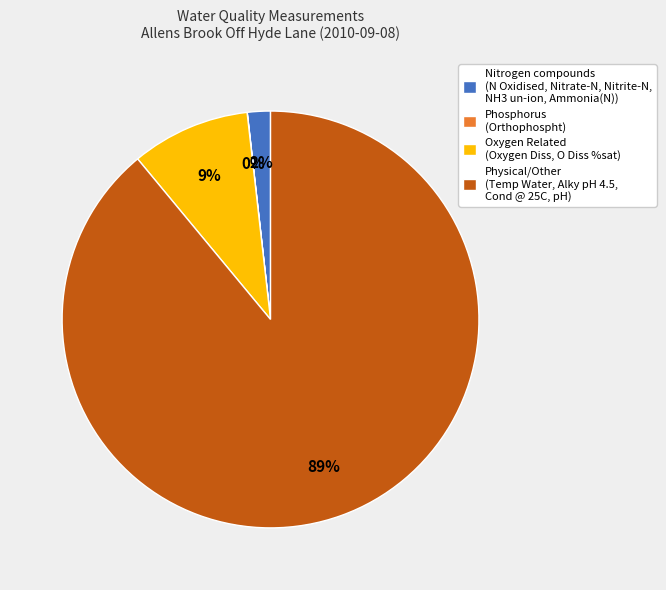

The Nitrogen compounds (N Oxidised, Nitrate-N, Nitrite-N, NH3 un-ion, Ammonia(N)) slice represents 7% of the pie. True or false?

False